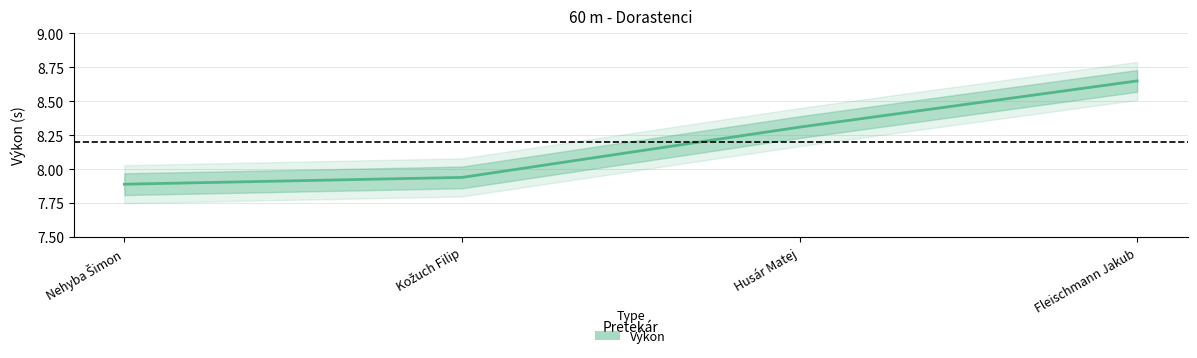

Where is the data nearest to the value 8?

Kožuch Filip